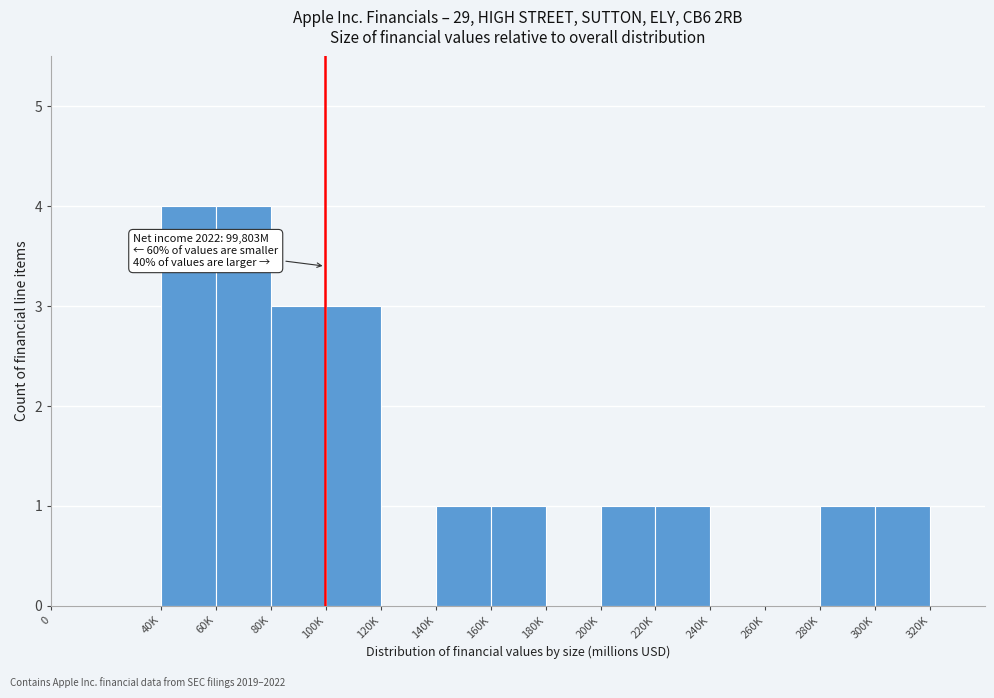

Reading left to right, transcribe all the data shown in this chart.

0=0	40K=4	60K=4	80K=3	100K=3	120K=0	140K=1	160K=1	180K=0	200K=1	220K=1	240K=0	260K=0	280K=1	300K=1	320K=0